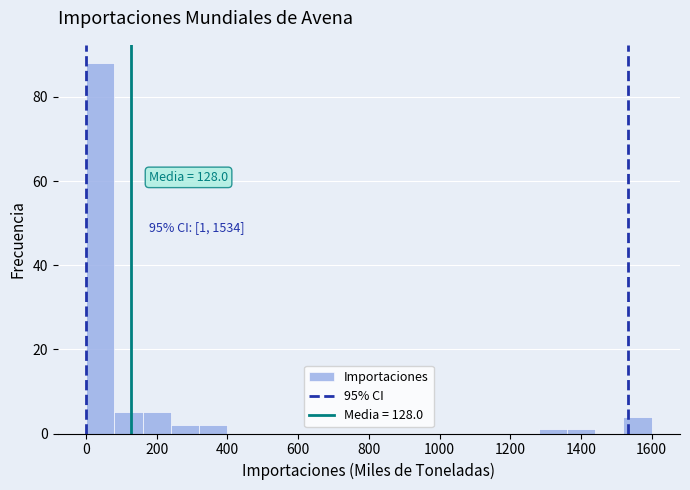

Which range on the x-axis has the tallest bar?

0 to 80